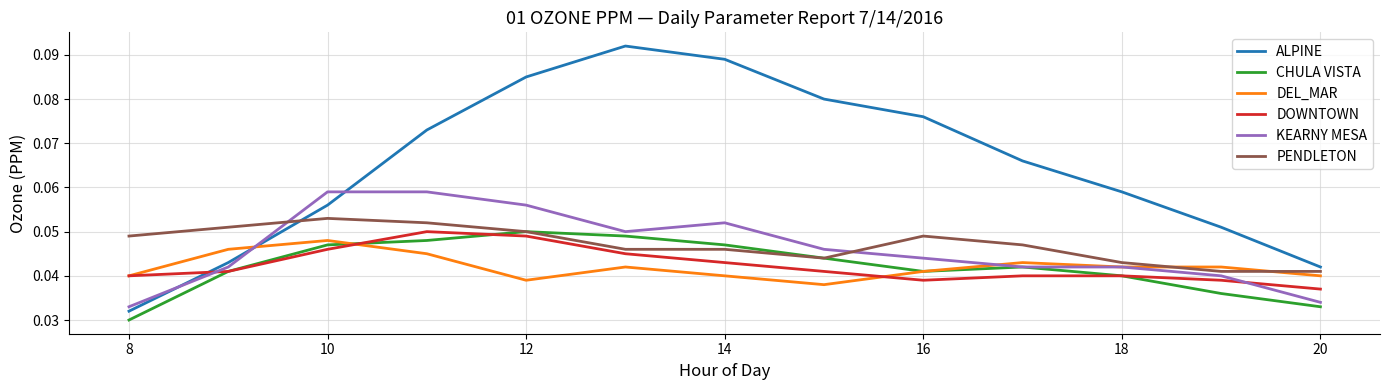

Which series has the largest total across all categories?

ALPINE